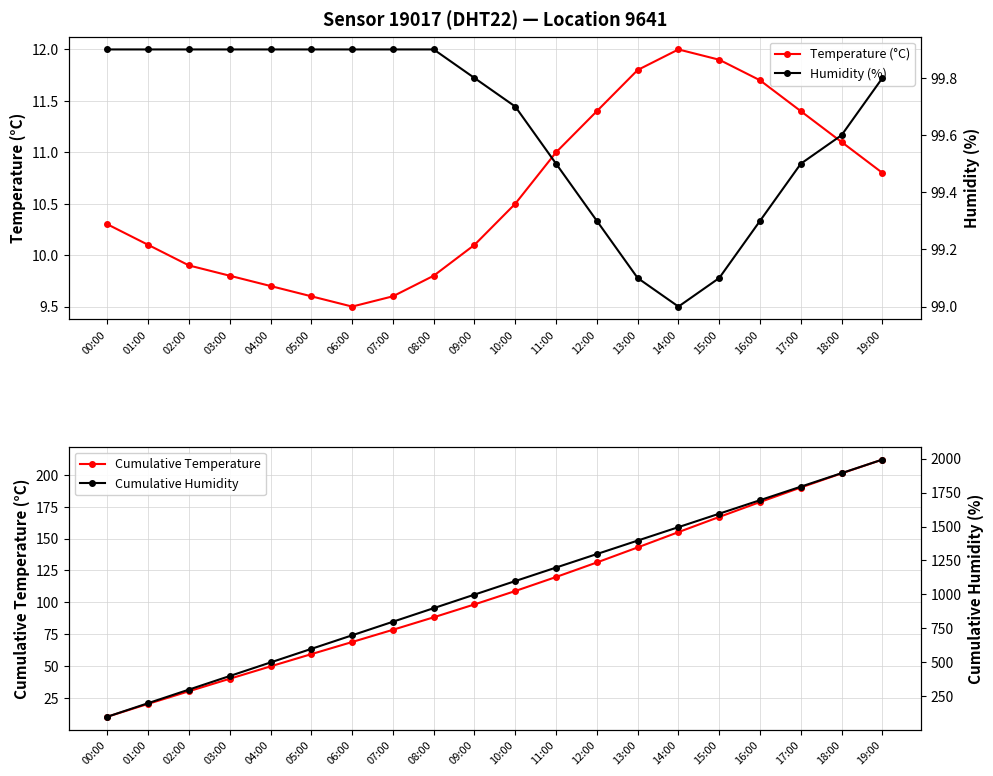

True or false: Humidity (%) and Temperature (°C) cross at least once.

False